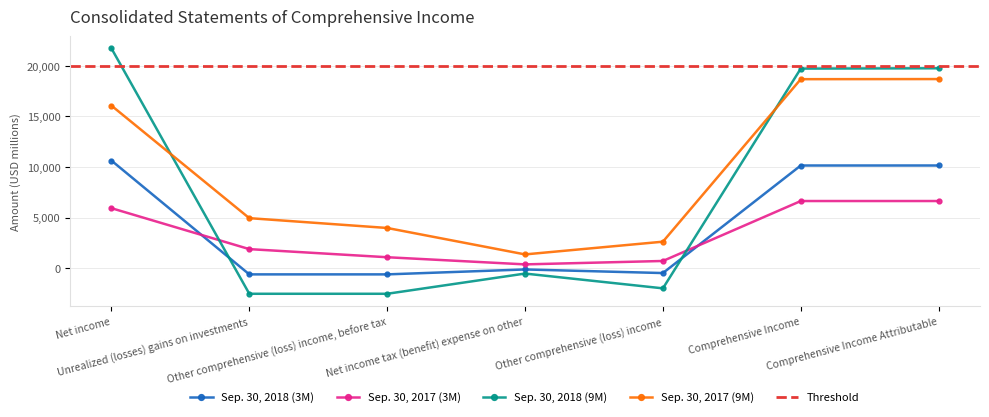

Between Comprehensive Income Attributable and Net income tax (benefit) expense on other, which is larger?

Comprehensive Income Attributable